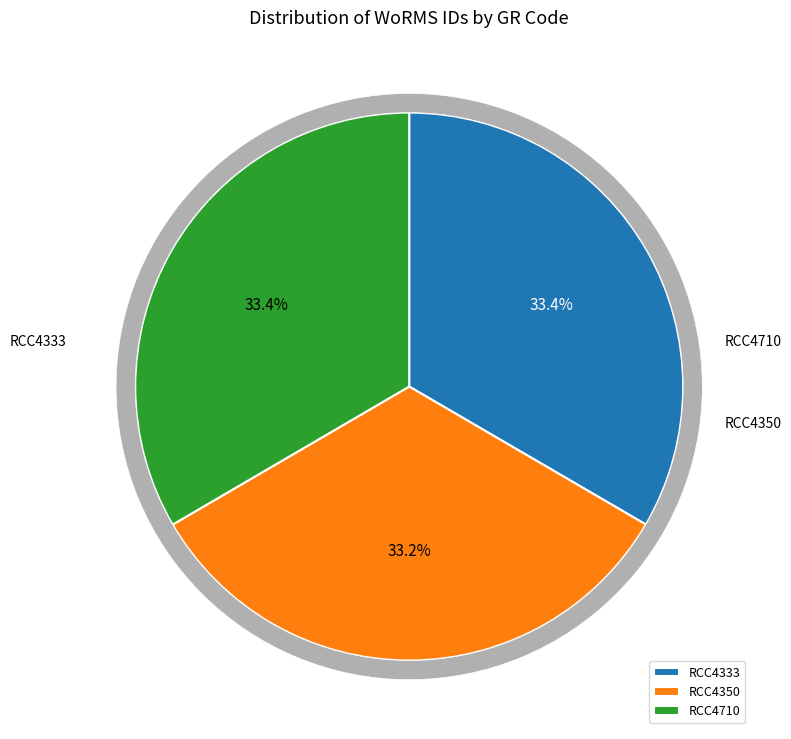

Is there a majority slice in this chart?

No